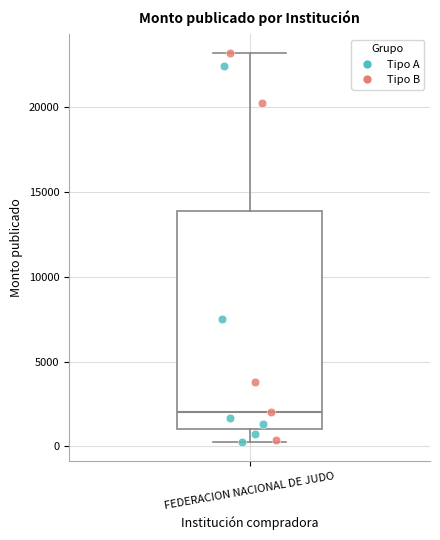

Read this box plot against the y-axis: the position of the median line, the range covered by the box, and the ends of both whiskers. The values are not printed on the chart, so give them approximately, as read against the axis.

median 2000, box 1000 to 14000, whiskers 500 to 23000